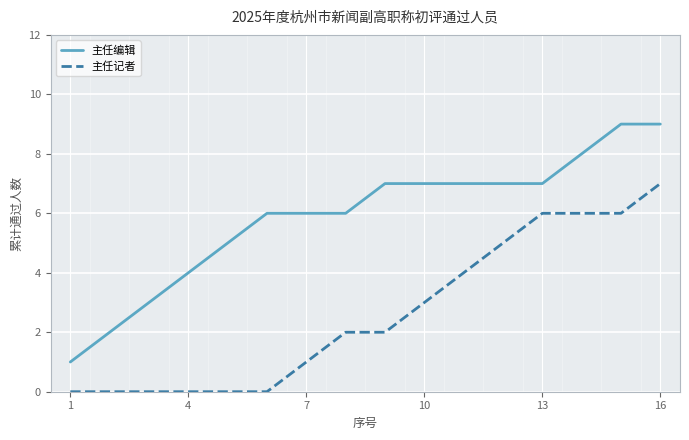

True or false: 主任编辑 and 主任记者 cross at least once.

False